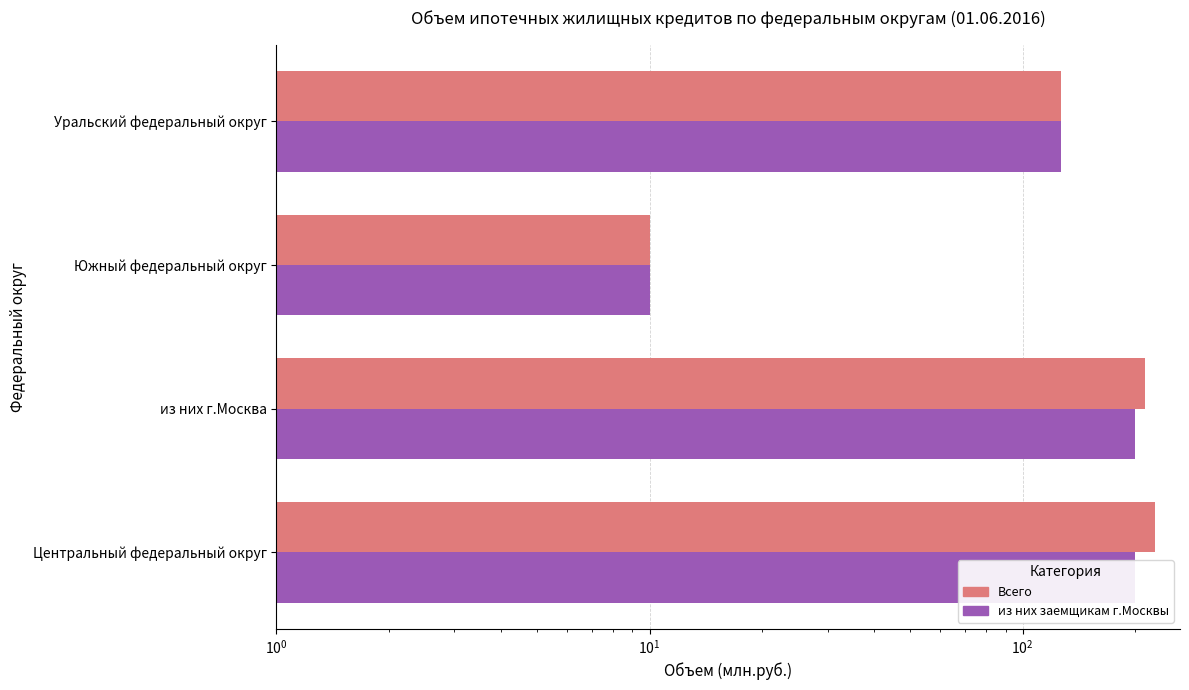

Reading left to right, transcribe all the data shown in this chart.

Всего: 226	213	10	127
из них заемщикам г.Москвы: 200	200	10	127